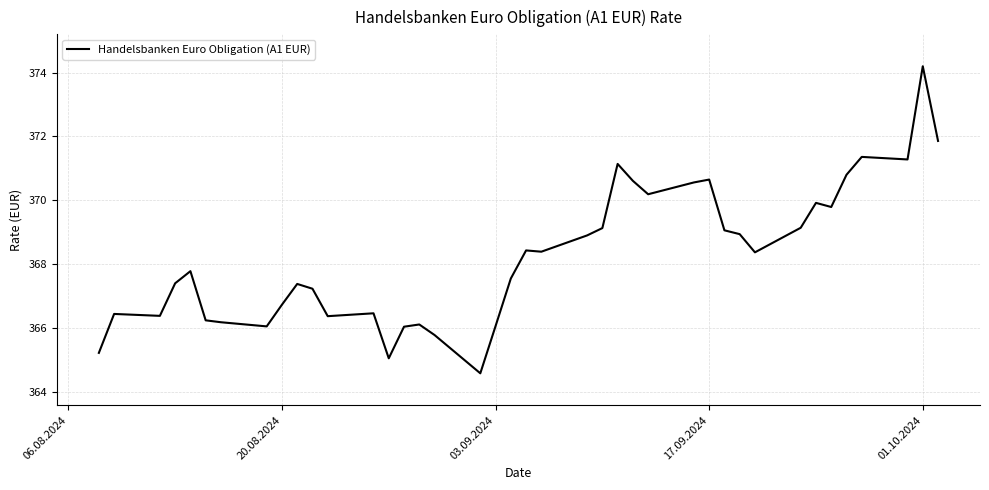

What is the difference between the maximum and minimum values?

9.6